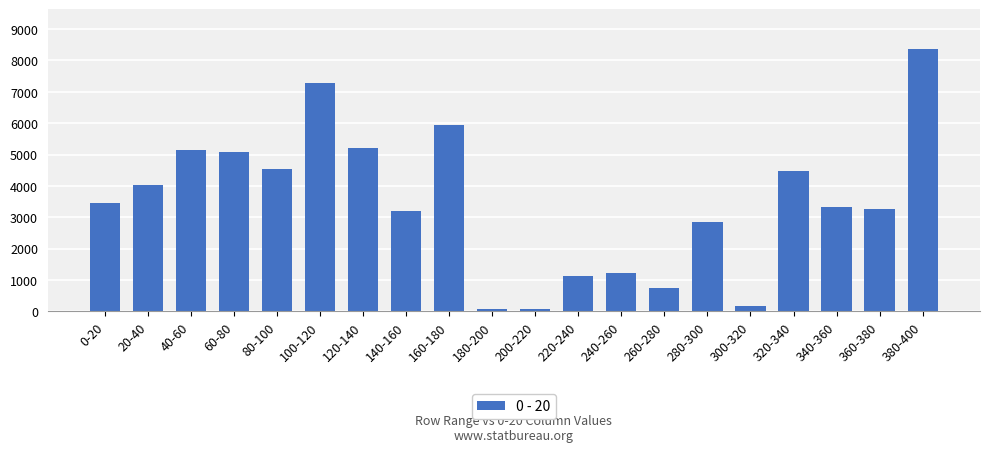

Approximately how many times larger is the value at 260-280 compared to 120-140?

0.1